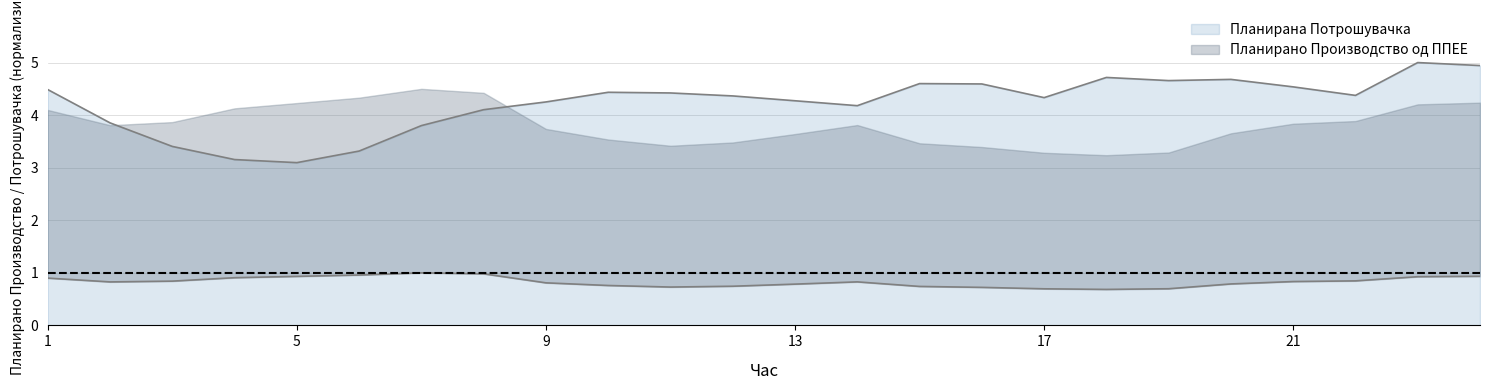

Rank the series at 1 from highest to lowest value.

Планирана Потрошувачка, Планирано Производство од ППЕЕ